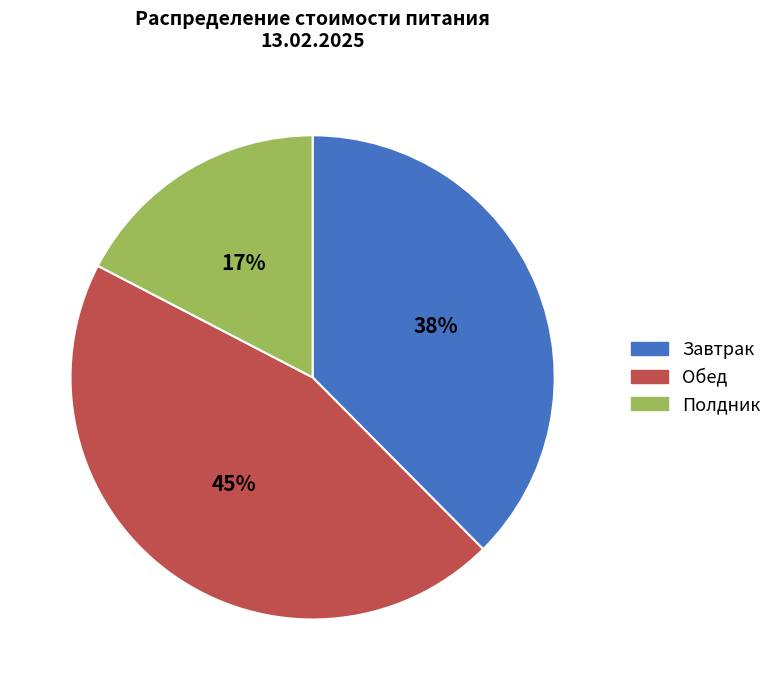

Which category has the smallest portion of the pie?

Полдник